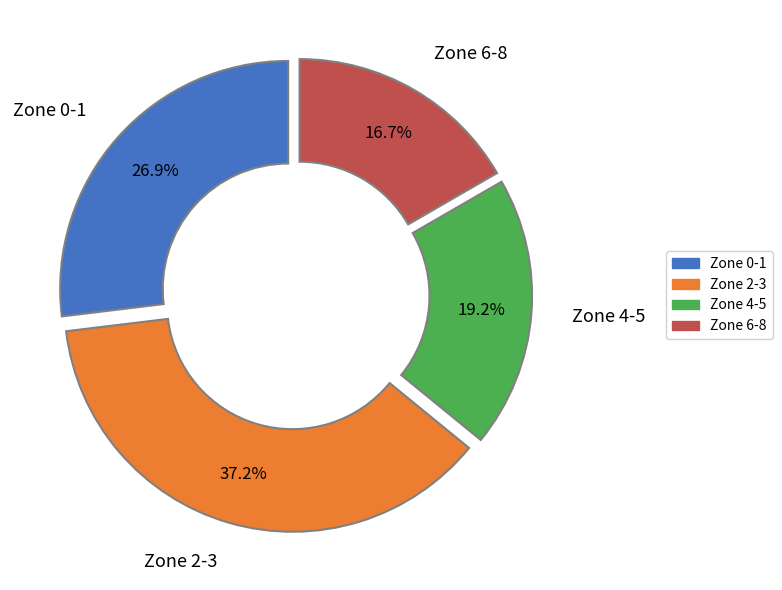

Combined, what portion of the pie is Zone 2-3 and Zone 4-5?

56.4%